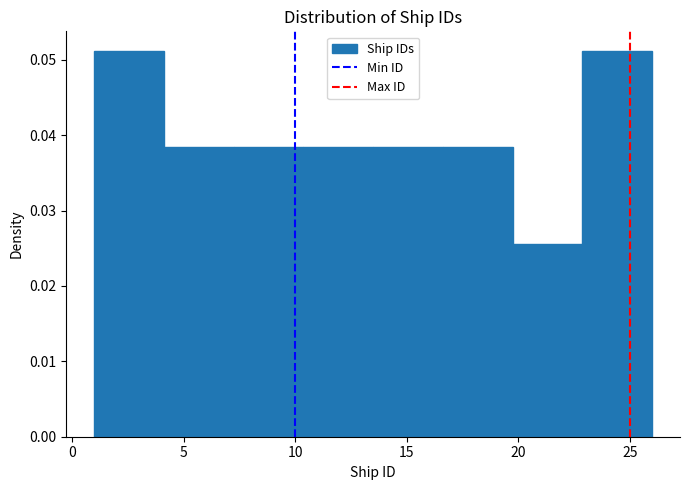

Reading left to right, list every bar in this chart as the range it spans on the x-axis followed by its height. Neither the bar edges nor the heights are printed on the chart, so give them approximately, as read against the axes.

1.0 to 4.0: 0.051
4.0 to 7.5: 0.038
7.5 to 10.5: 0.038
10.5 to 13.5: 0.038
13.5 to 16.5: 0.038
16.5 to 20.0: 0.038
20.0 to 23.0: 0.026
23.0 to 26.0: 0.051